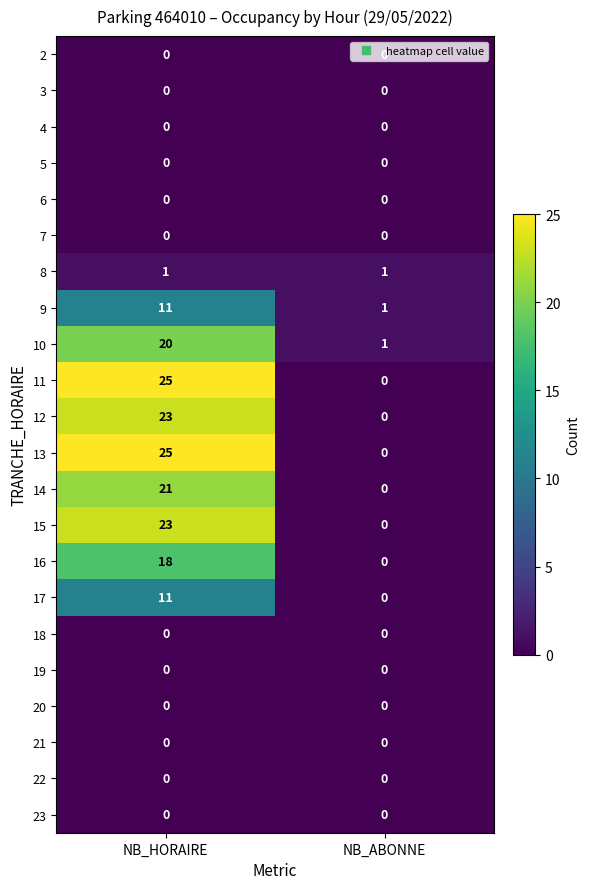

True or false: 15 has a value of 6 at NB_HORAIRE.

False